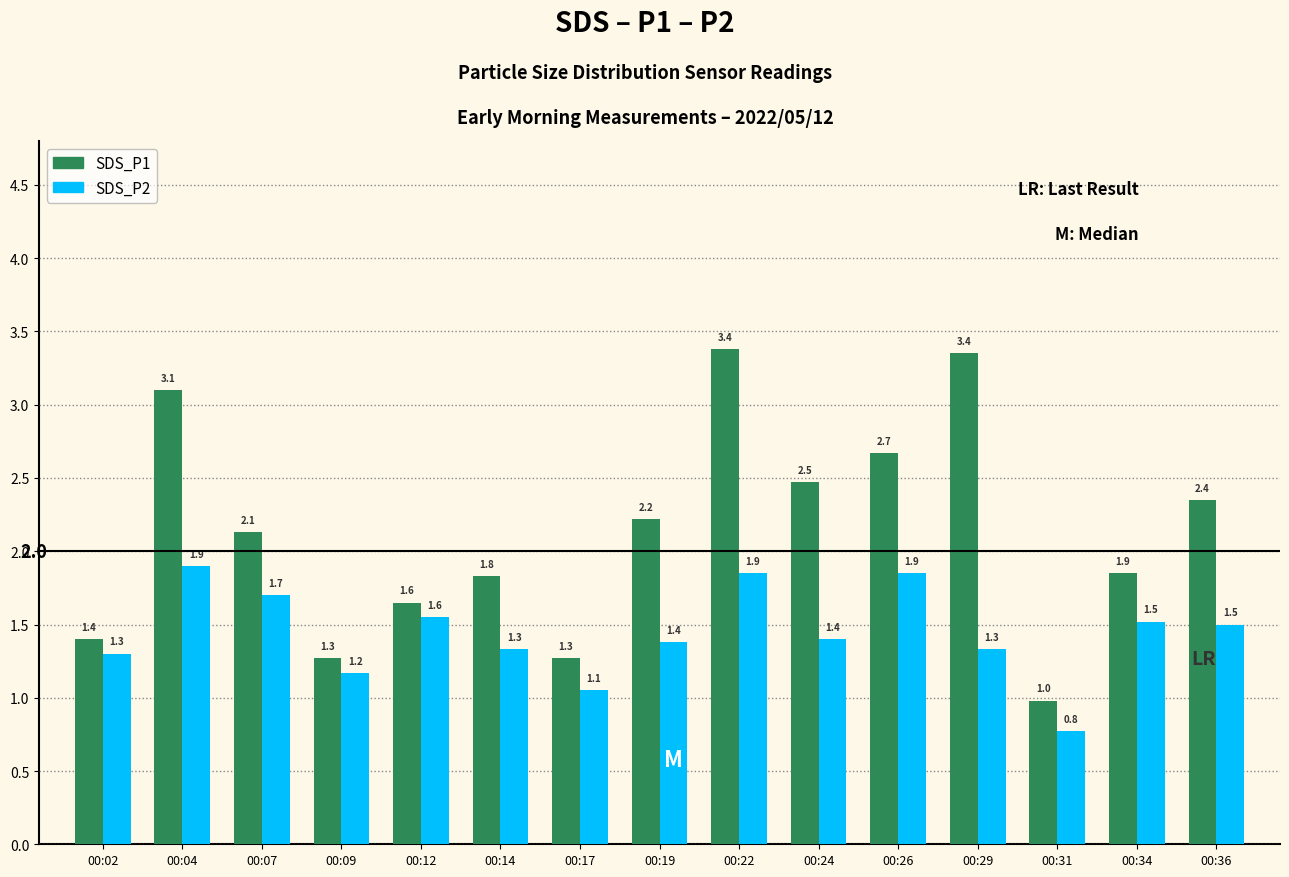

What are all the series names shown in the legend?

SDS_P1, SDS_P2